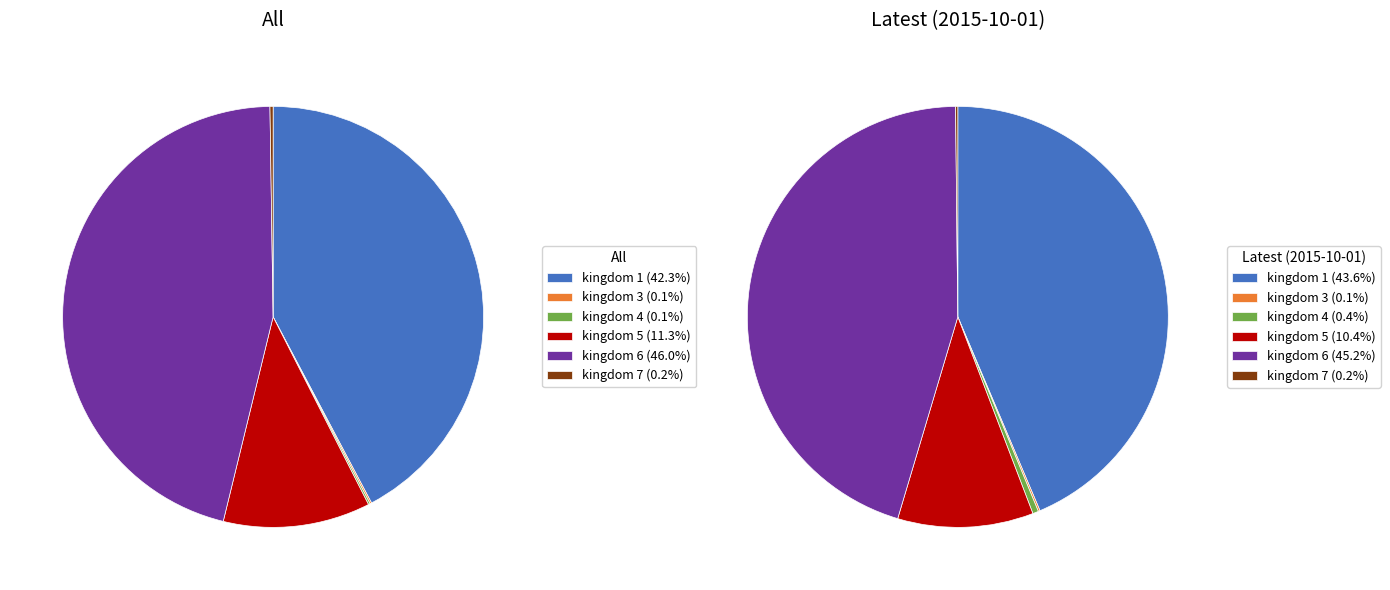

To the nearest percent, what is the combined percentage of 6 and 1?

89%